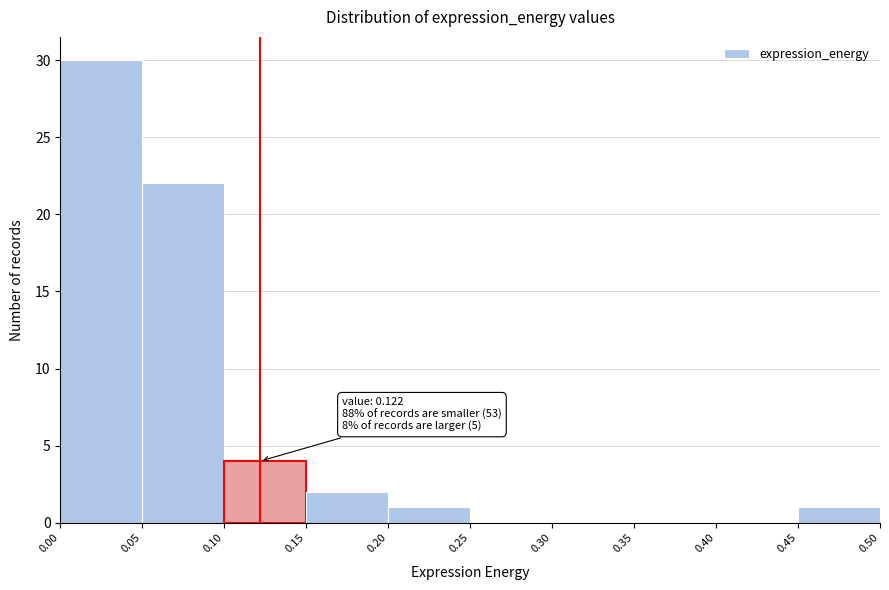

Over which range of the x-axis is the bar tallest?

0.00 to 0.05